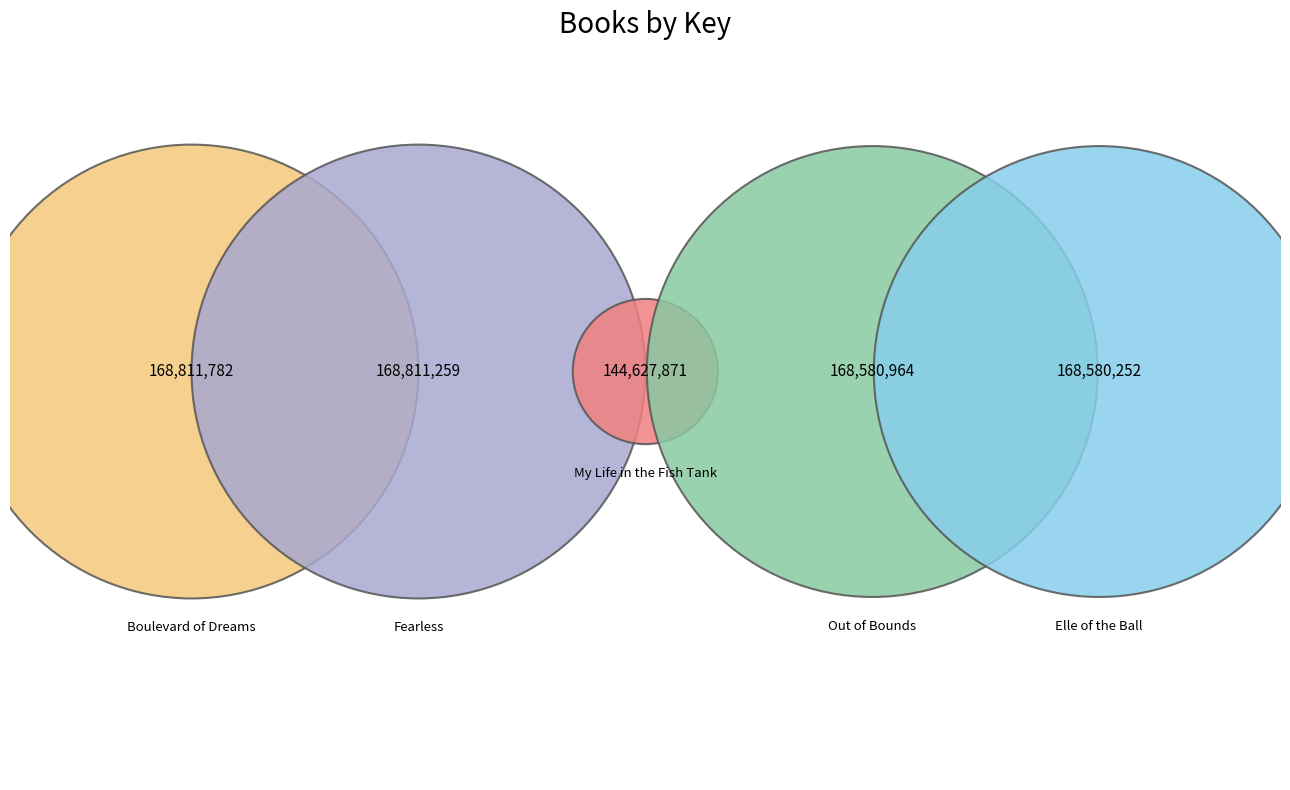

What is the change in value from Boulevard of Dreams to Elle of the Ball?

-231530